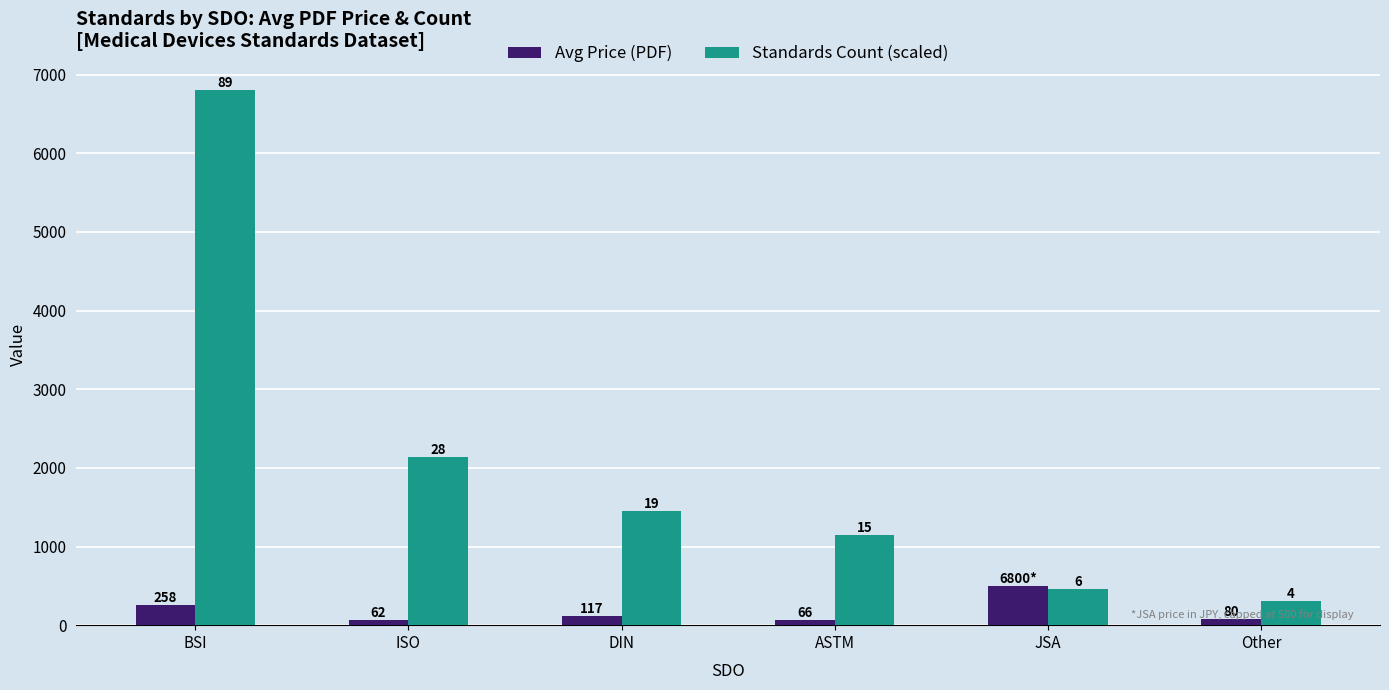

What is the label of the 1st bar from the right?

Other